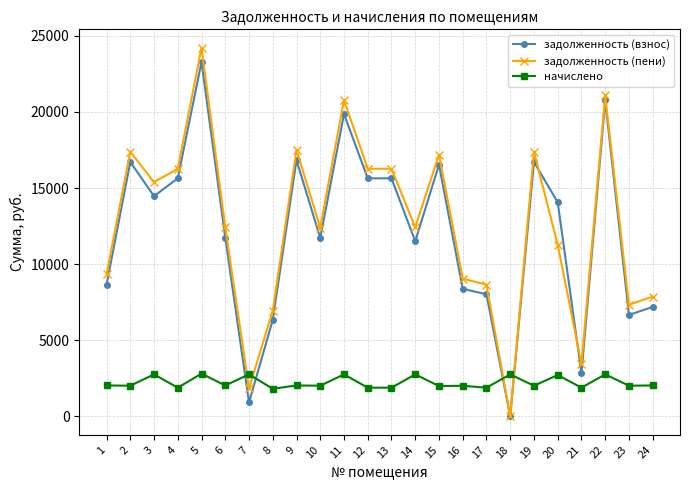

How many lines are shown in the chart?

3